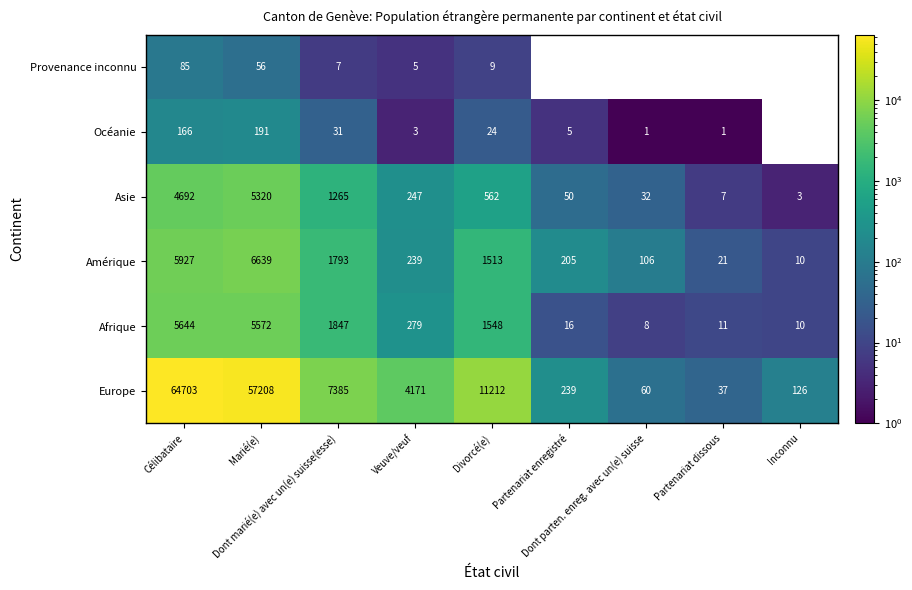

Which series has the widest spread of values?

Europe